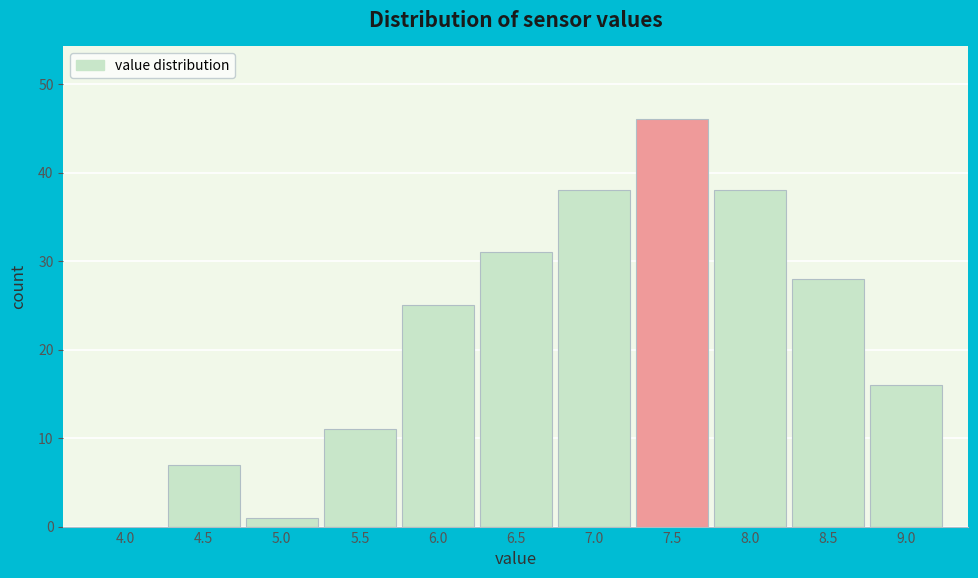

Reading left to right, list all the values displayed in this chart.

4.0=0	4.5=7	5.0=1	5.5=11	6.0=25	6.5=31	7.0=38	7.5=46	8.0=38	8.5=28	9.0=16